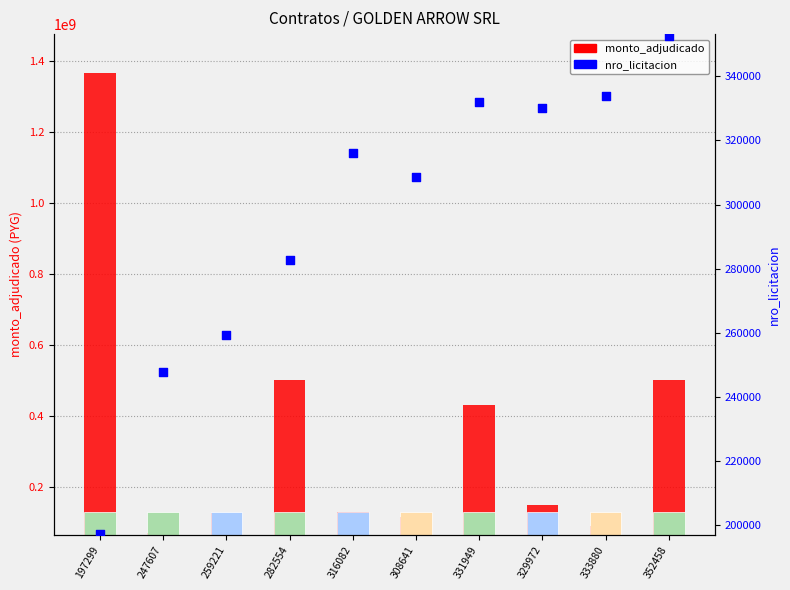

What is the total value across all series at 331949?

430331949